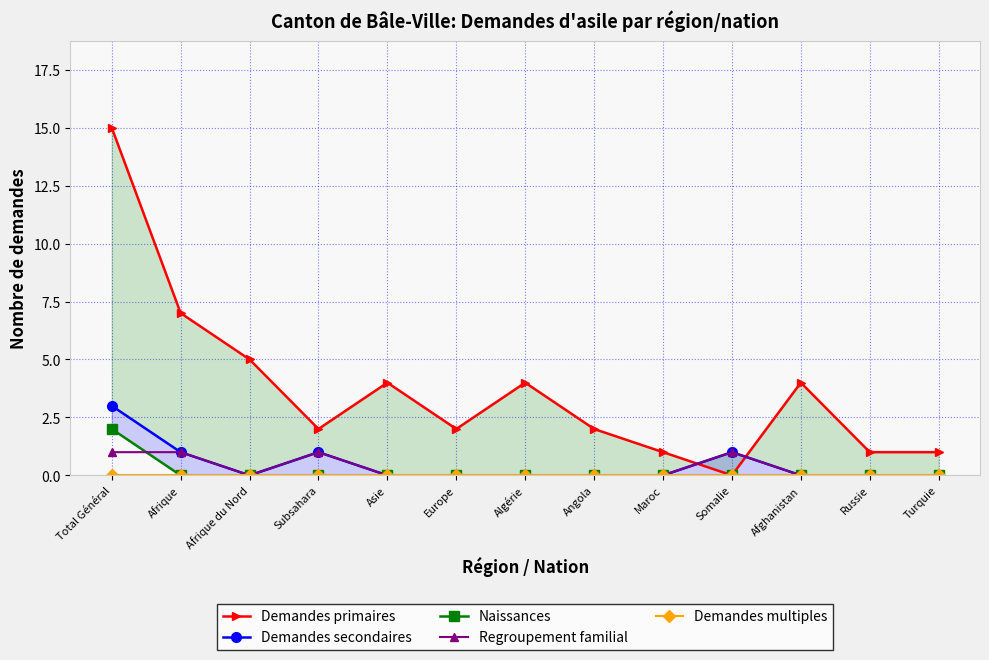

True or false: Naissances and Demandes multiples intersect in this chart.

False